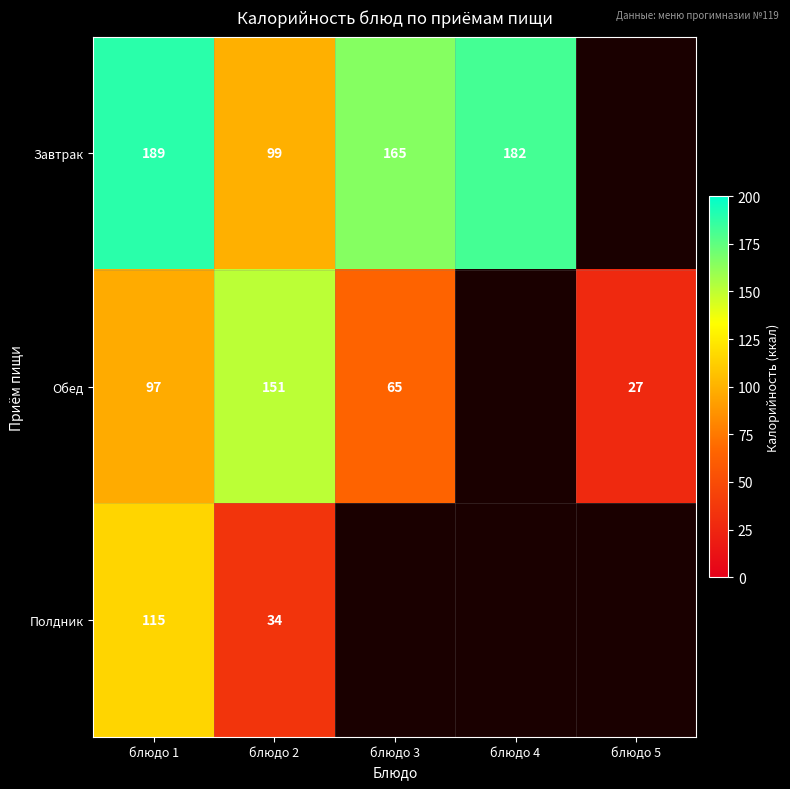

Is the value of Обед at блюдо 2 greater than the value of Полдник at блюдо 2?

Yes